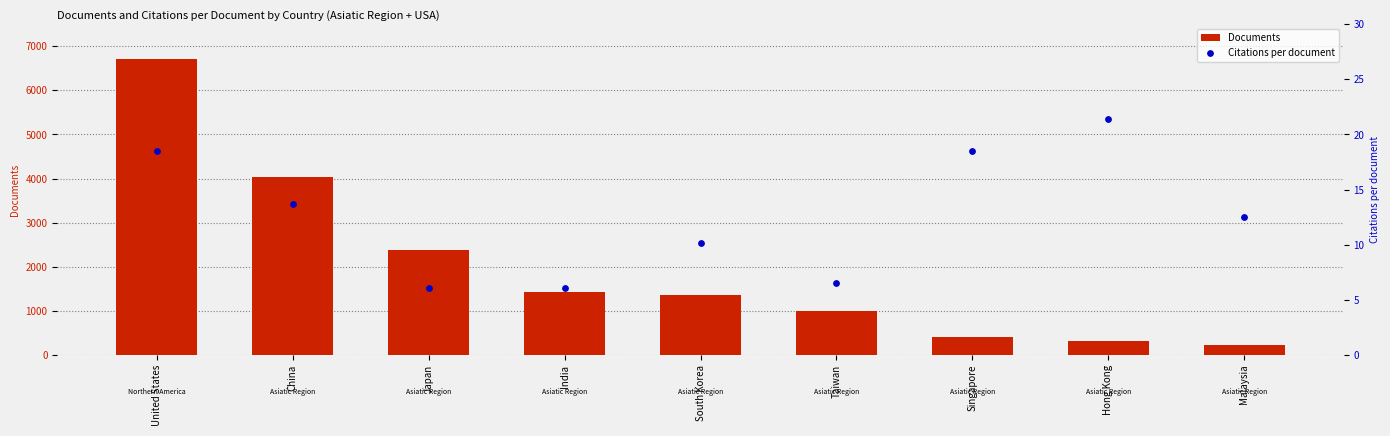

At which category is the sum across all series the highest?

United States